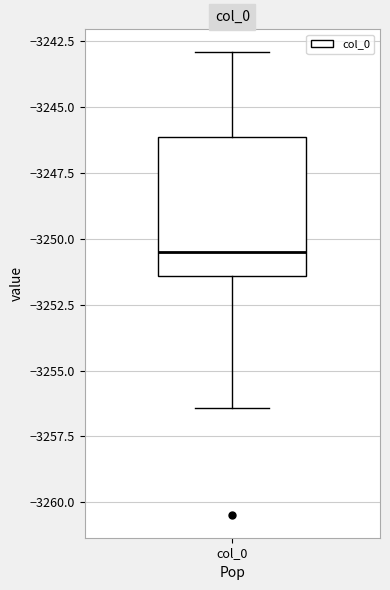

Where does the median line of the box for col_0 sit on the y-axis? The values are not printed on the chart, so give them approximately, as read against the axis.

-3250.5